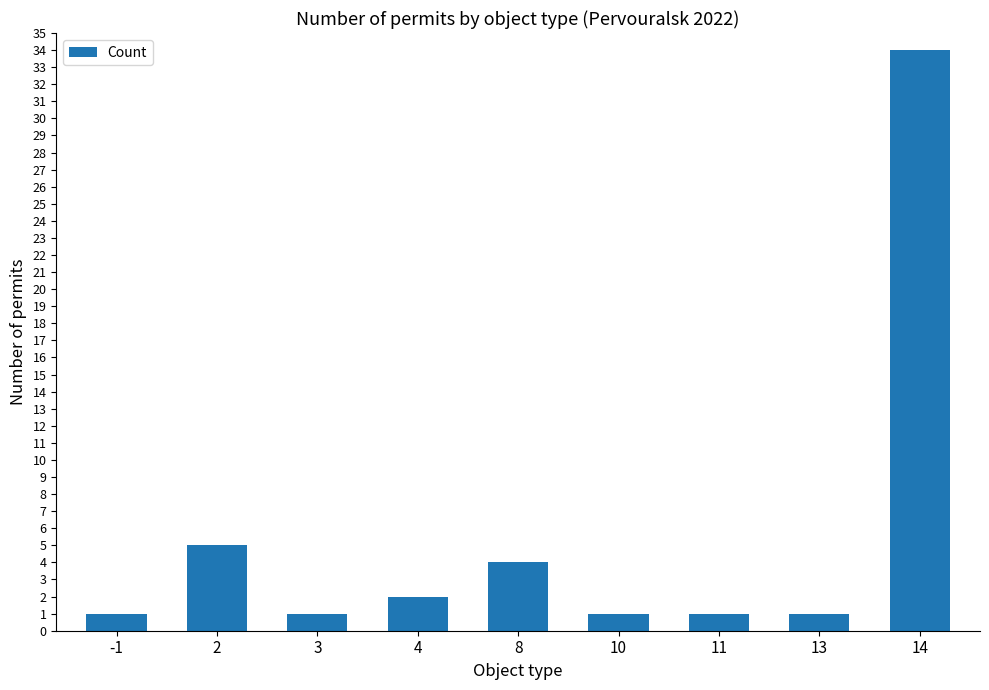

Reading left to right, extract all data points from this chart.

-1=1	2=5	3=1	4=2	8=4	10=1	11=1	13=1	14=34